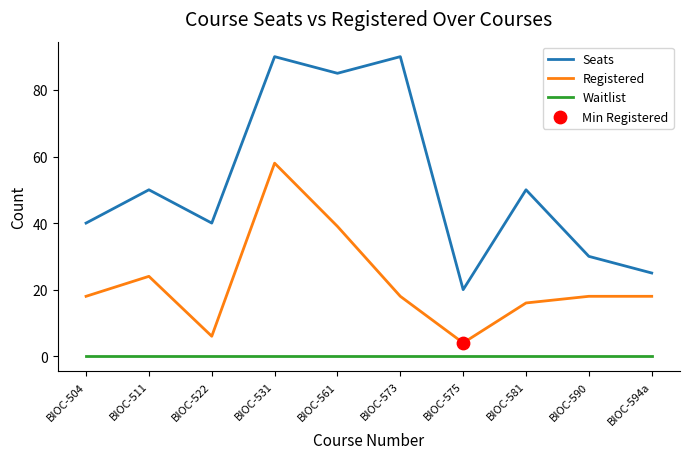

At which category is the sum across all series the highest?

BIOC-531